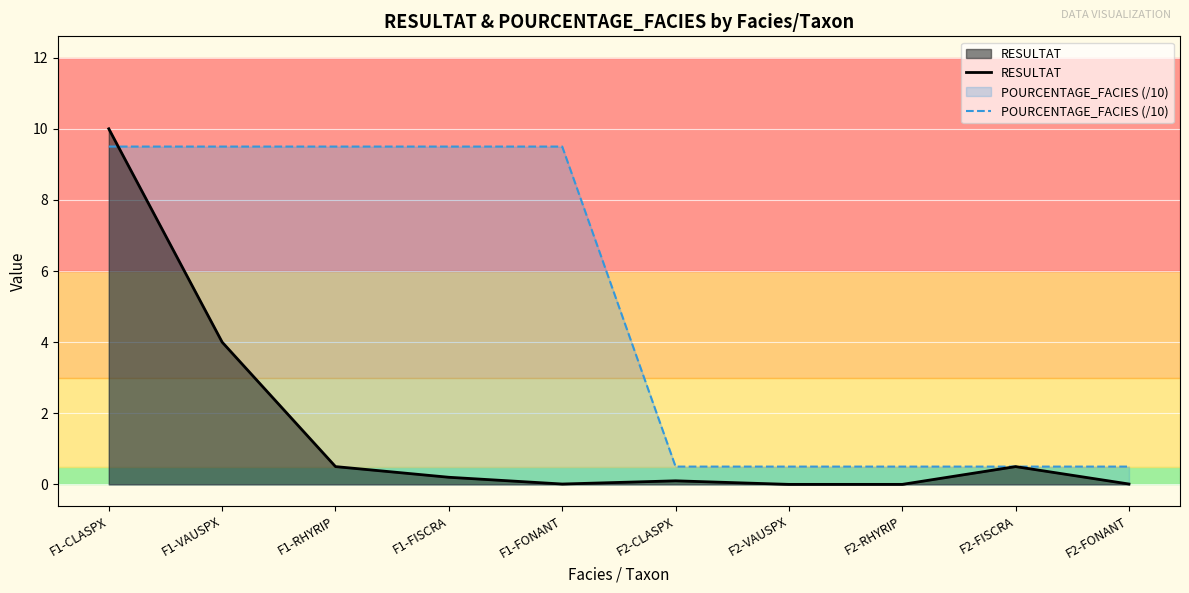

List the series in order of their overall mean, lowest first.

RESULTAT, POURCENTAGE_FACIES (/10)